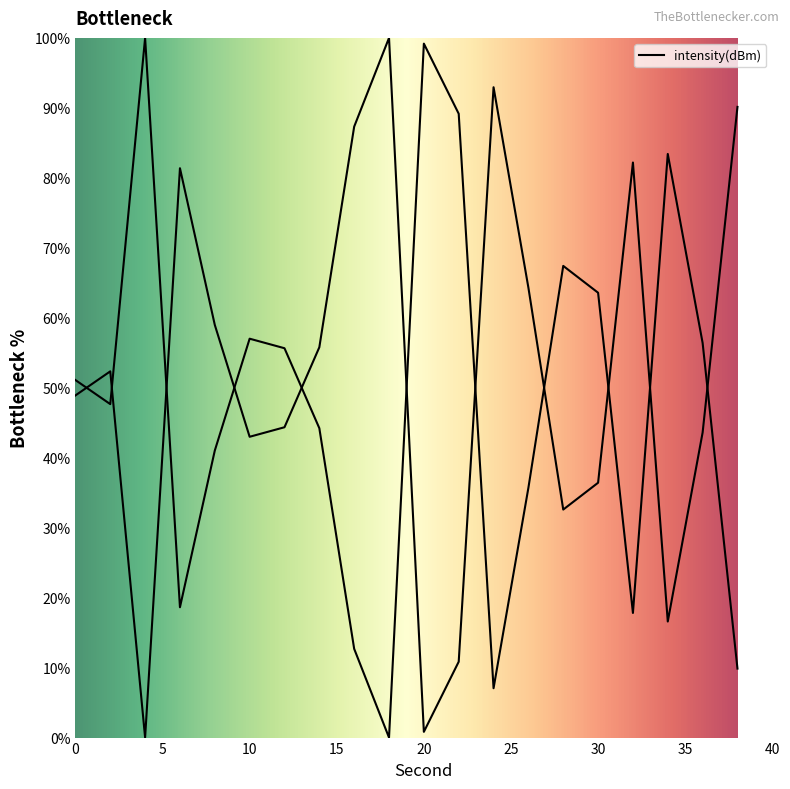

Is it true that the value at 24 is 19.8?

False